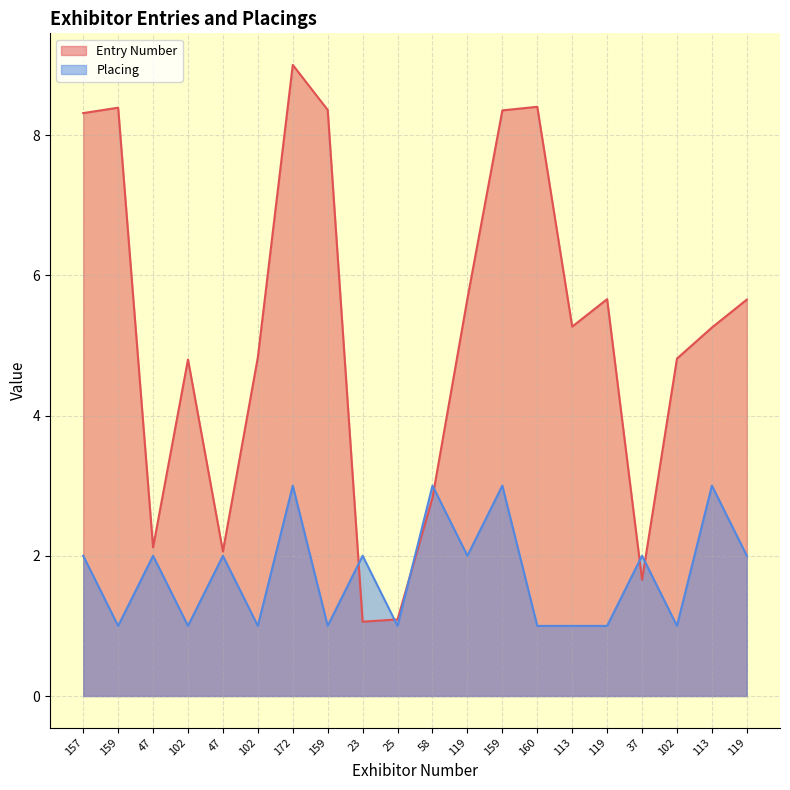

How many Placing values are between 1 and 2?

16